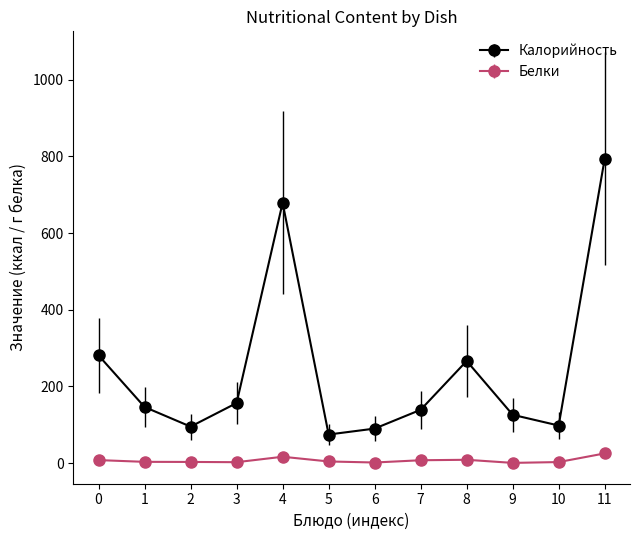

The Калорийность series shows 280.9 at 0. True or false?

True